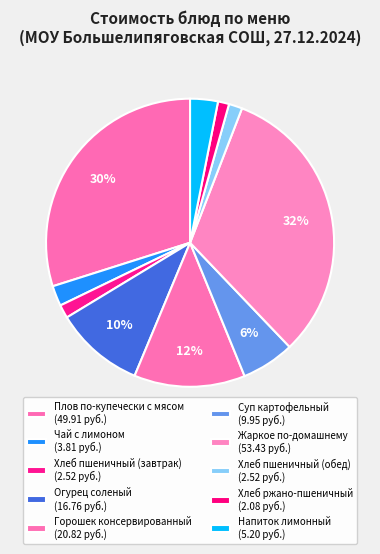

How many segments does this pie chart have?

10